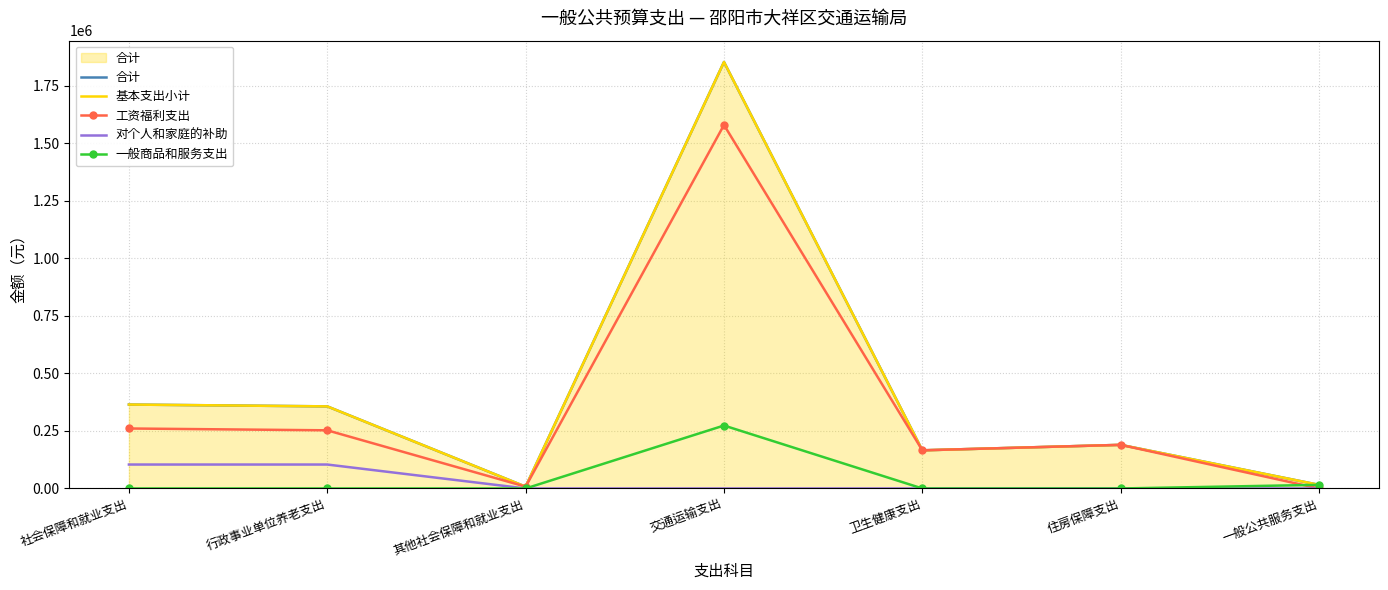

Is it true that 合计 equals 7924.3 at 其他社会保障和就业支出?

True